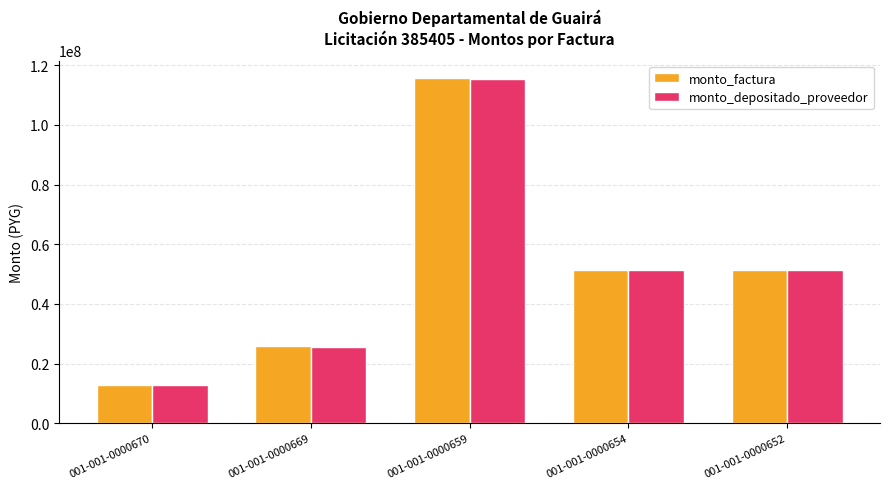

The value of monto_factura at 001-001-0000652 is 13296566. True or false?

False